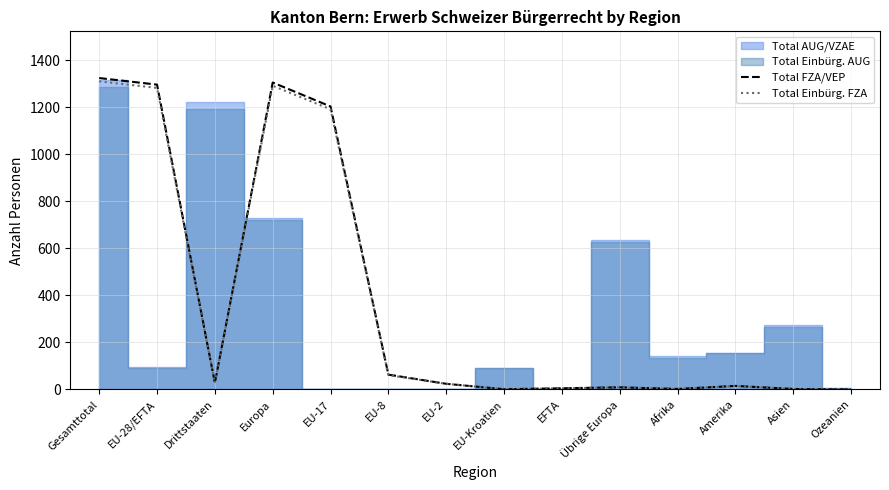

Is it true that Total FZA/VEP equals 718 at EU-17?

False